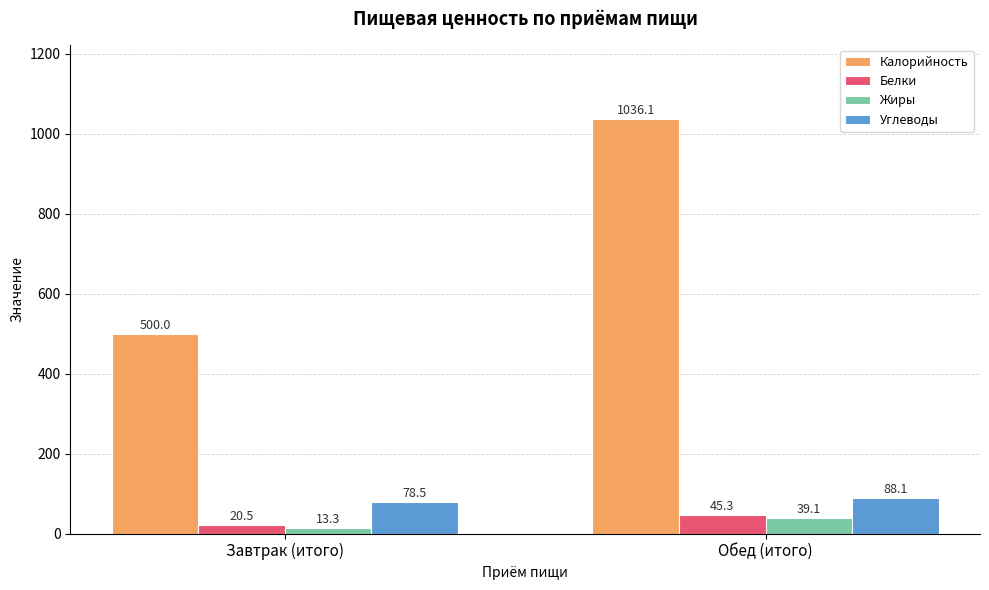

What are all the series names shown in the legend?

Калорийность, Белки, Жиры, Углеводы